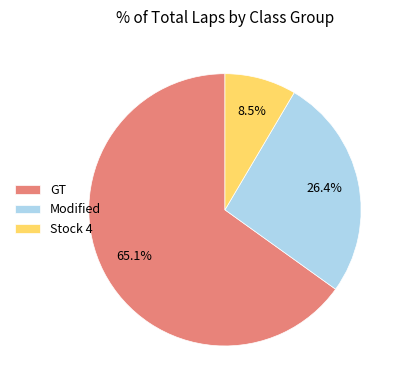

What is the largest slice in the pie chart?

GT